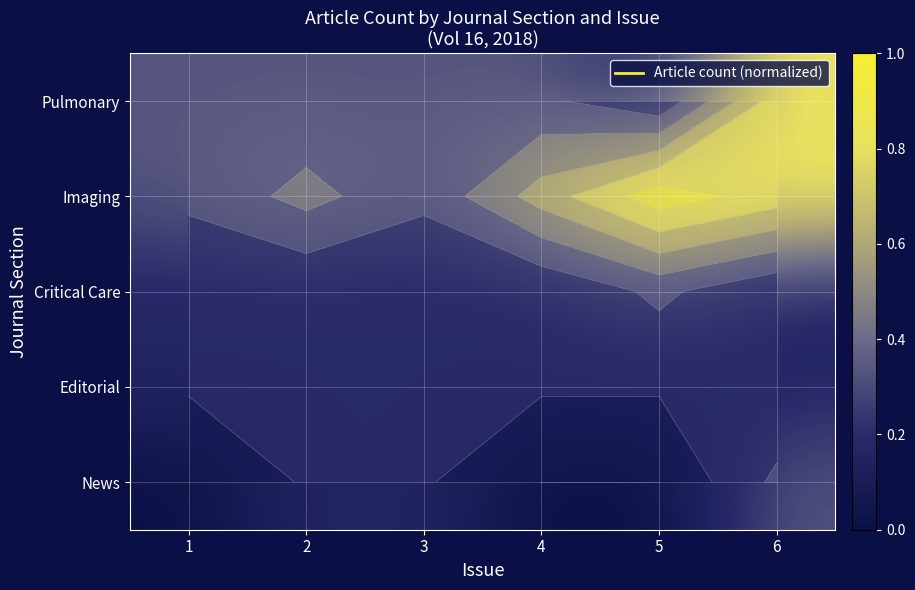

List the series in order of their peak value, lowest first.

Editorial, Critical Care, News, Pulmonary, Imaging